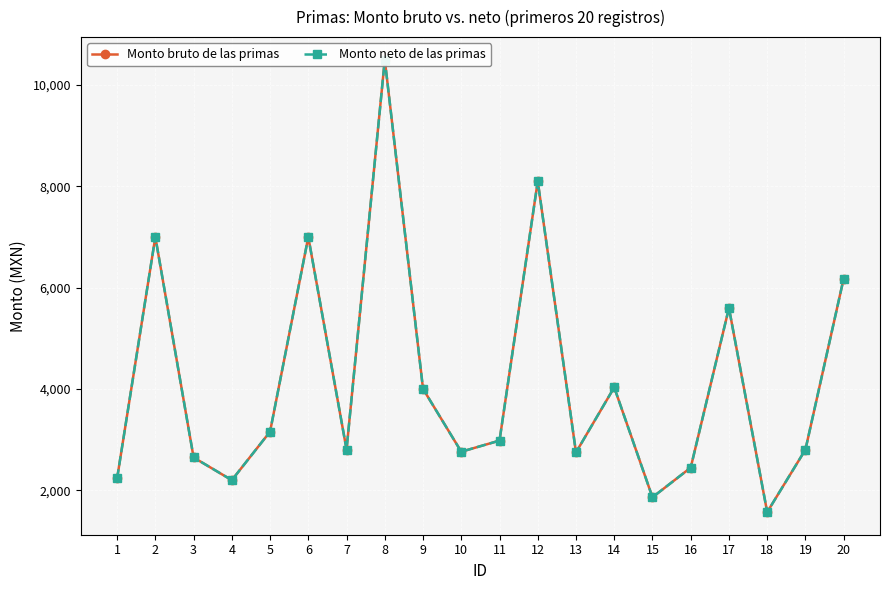

What is the total value across all series at 12?

16199.2